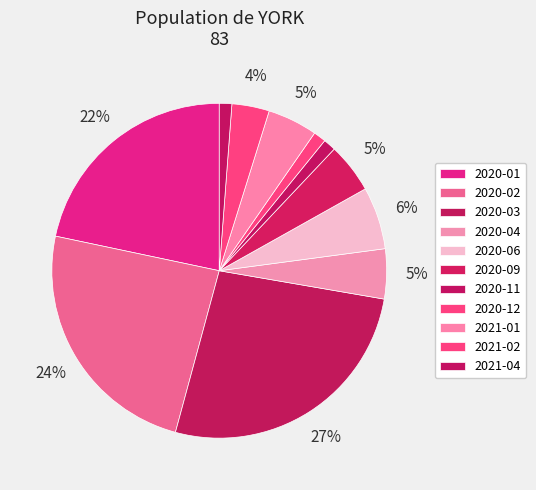

To the nearest percent, what portion does 2020-01 represent?

22%